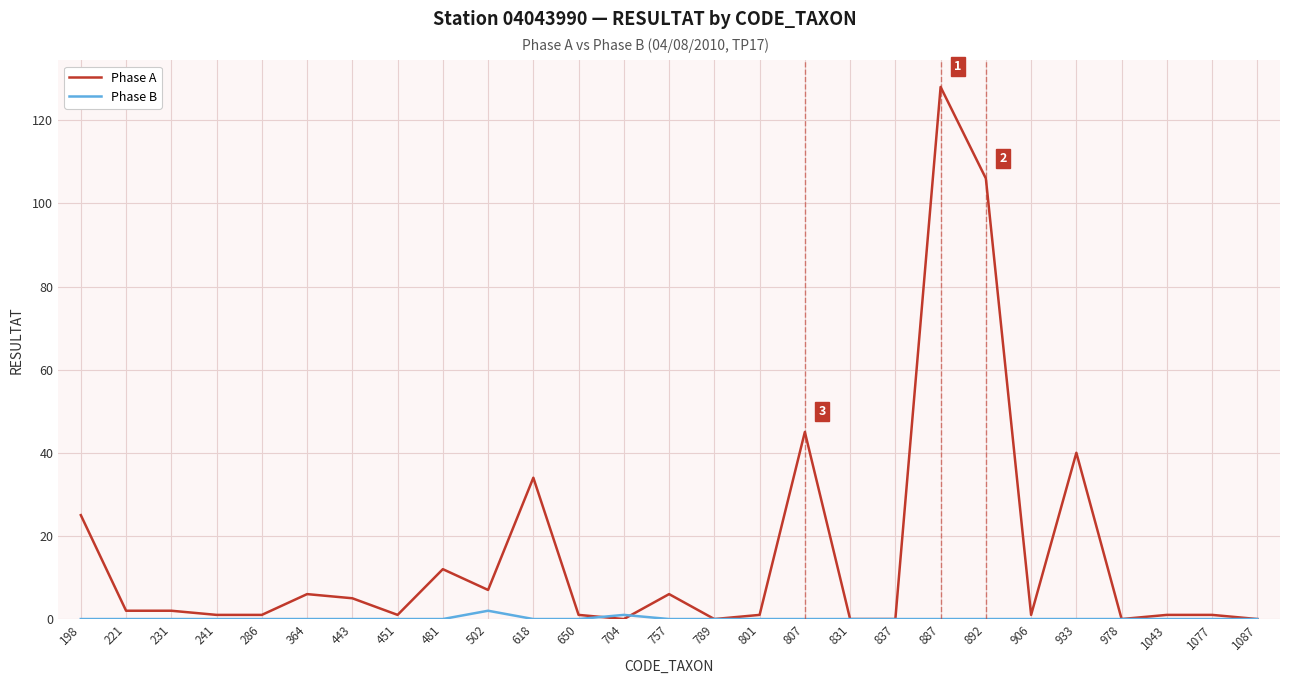

At which category is the sum across all series the highest?

887